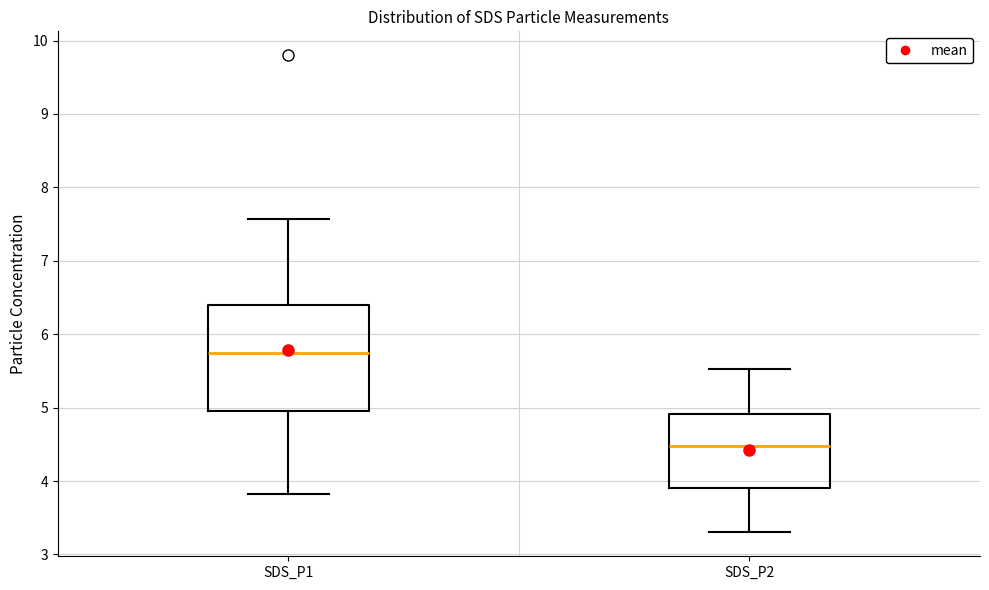

Reading left to right, read every box against the y-axis: the position of its median line, the range the box covers, and the ends of its whiskers. The values are not printed on the chart, so give them approximately, as read against the axis.

SDS_P1: median 5.8, box 5.0 to 6.4, whiskers 3.8 to 7.6
SDS_P2: median 4.5, box 3.9 to 4.9, whiskers 3.3 to 5.5